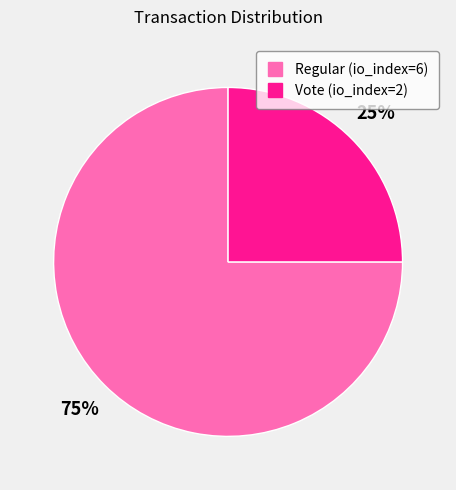

To the nearest percent, what is the difference between the largest and smallest slice percentages?

50%